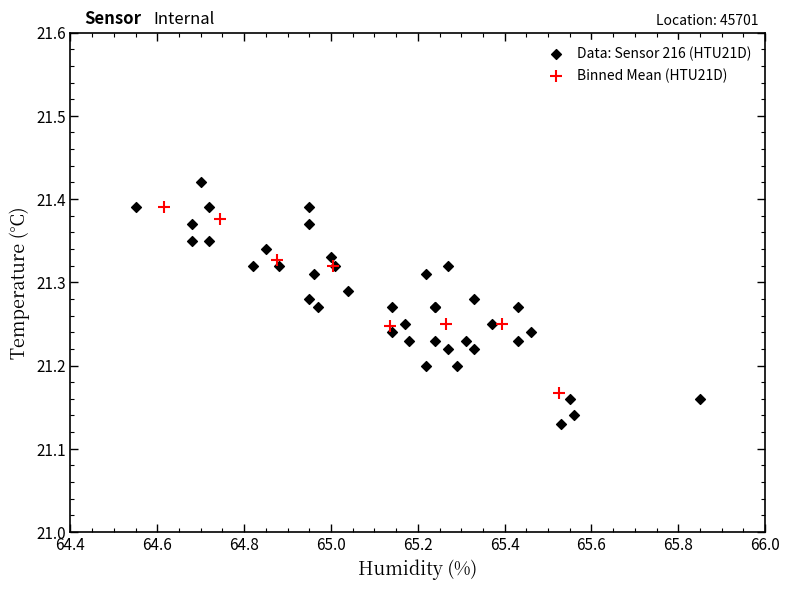

Which series has the widest spread of Y values?

Data: Sensor 216 (HTU21D)